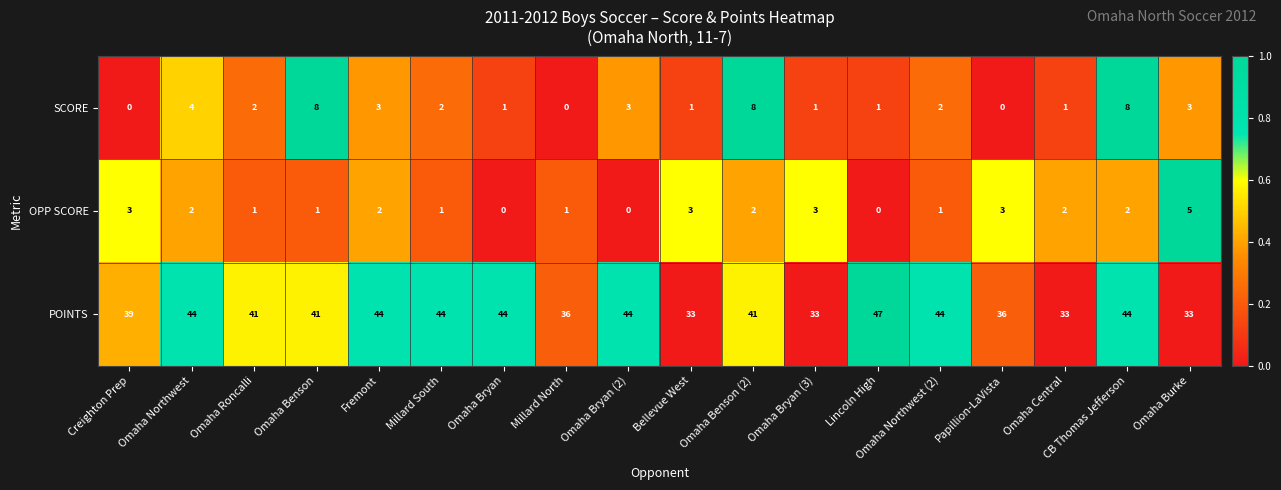

At how many categories does at least one series exceed 6?

18